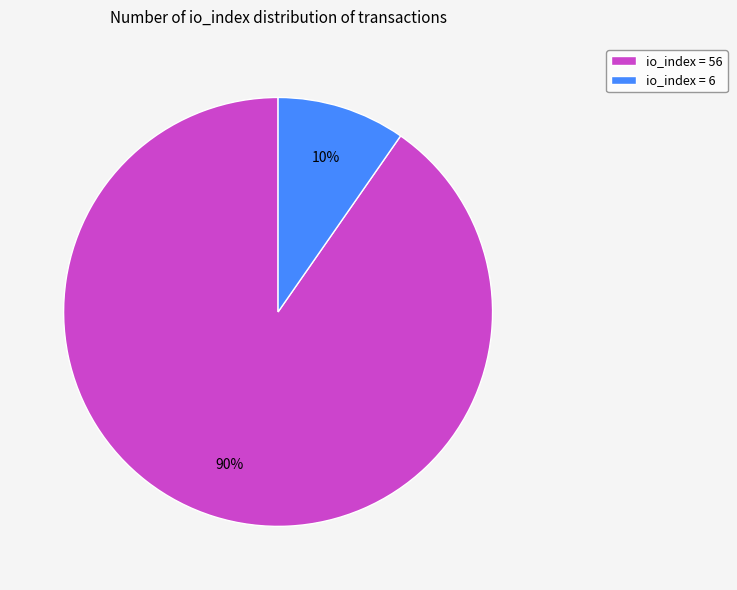

Combined, do io_index = 6 and io_index = 56 account for over 50%?

Yes